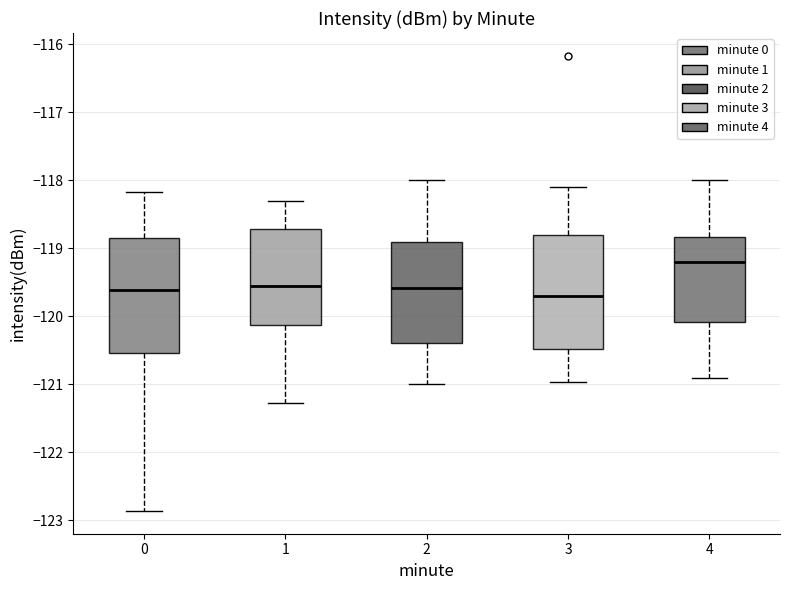

Where is the upper edge of the box at x = 1 on the y-axis? The values are not printed on the chart, so give them approximately, as read against the axis.

-118.7